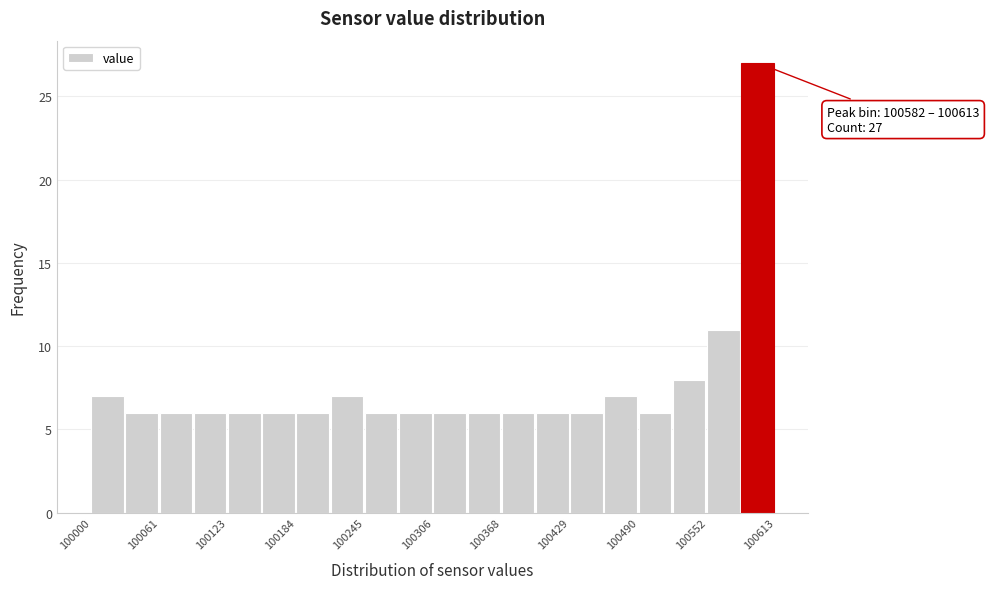

Read against the x-axis, roughly where is the centre of the tallest bar?

100600